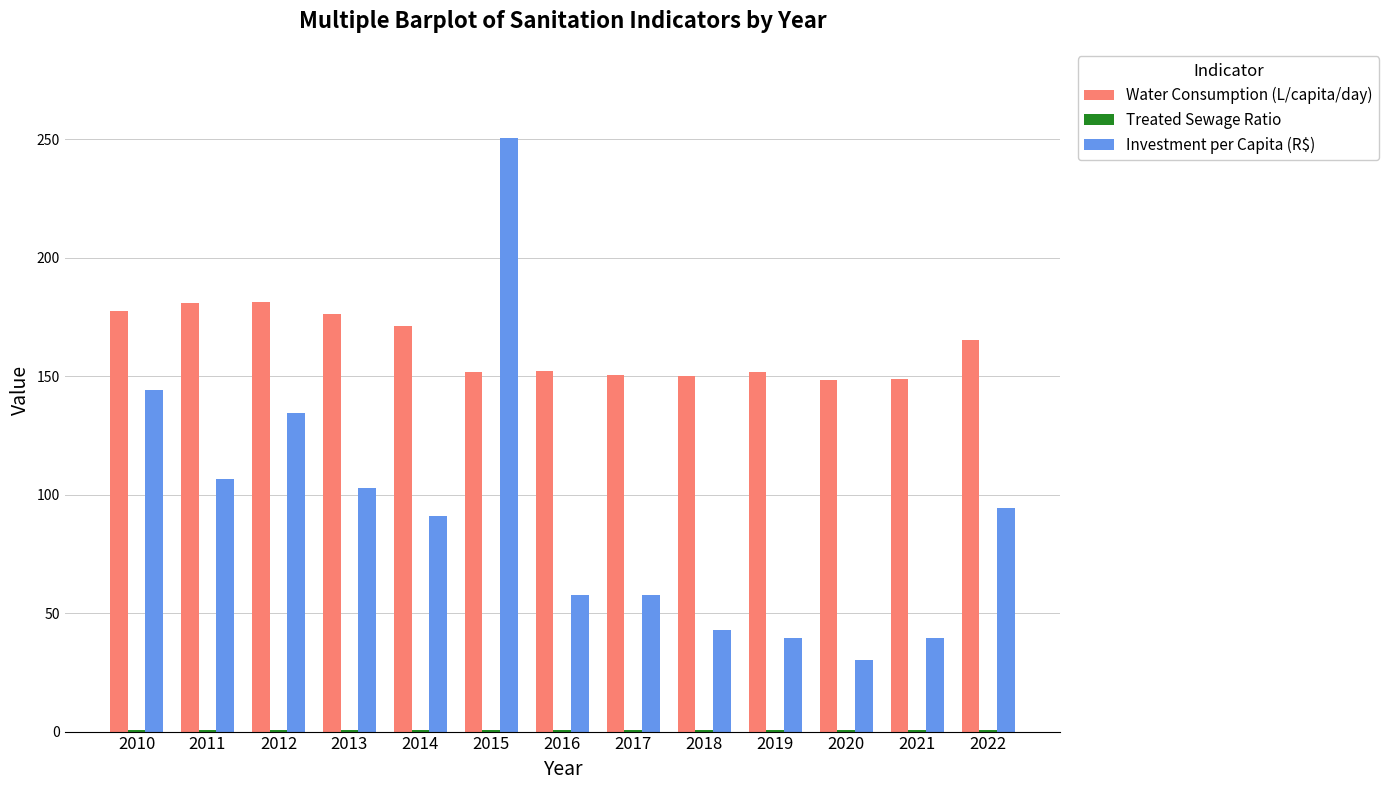

Between 2014 and 2018, which series saw the biggest shift?

Investment per Capita (R$)